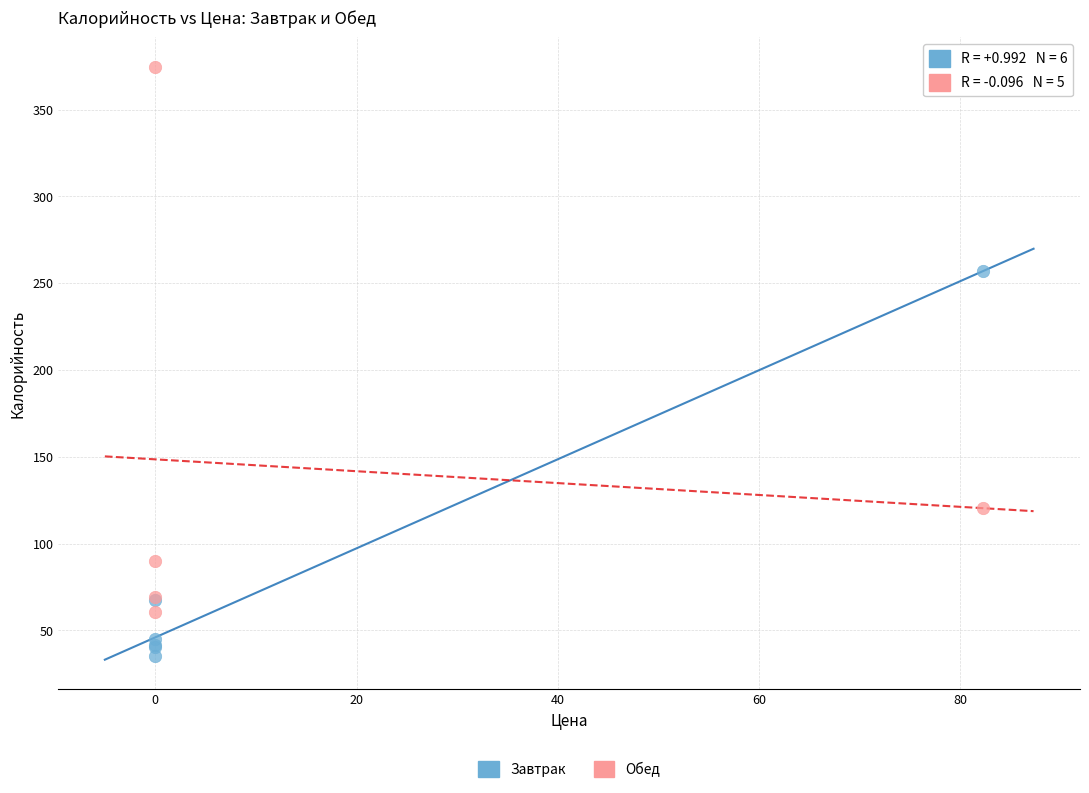

Which series has the widest spread of Y values?

Обед